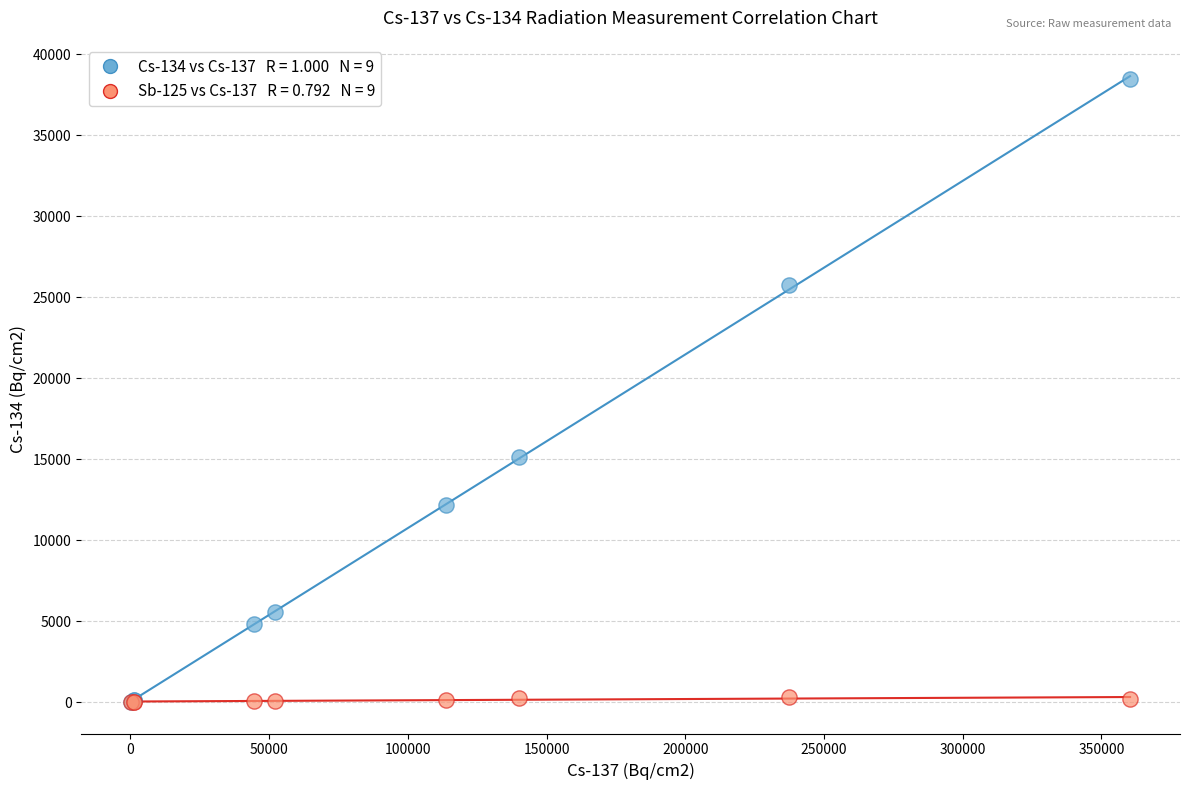

Across all series, what Y value is closest to 19245?

15110.0